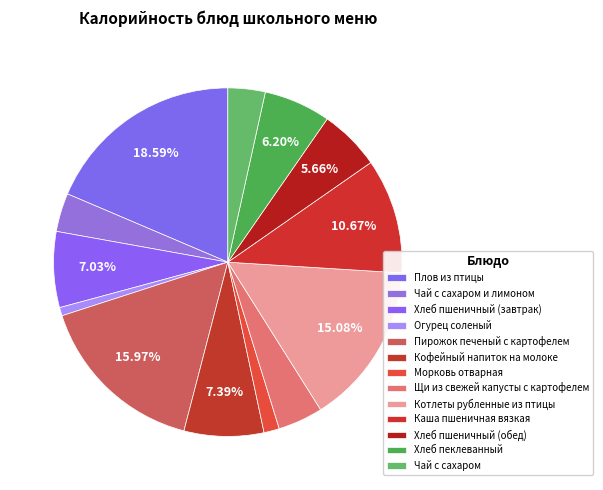

What percentage is the Огурец соленый slice, to the nearest percent?

1%